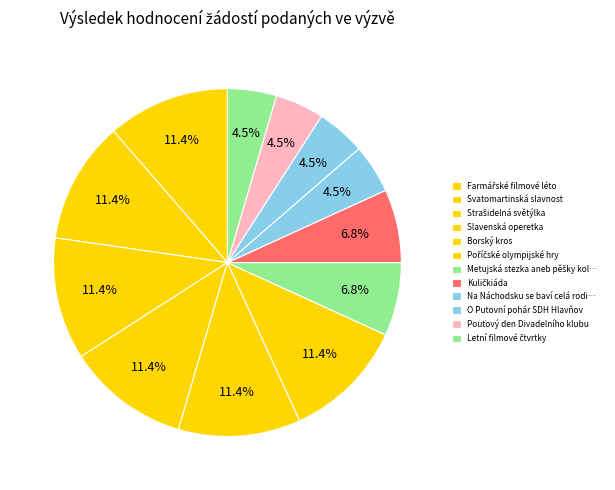

Count the number of slices in the pie.

12